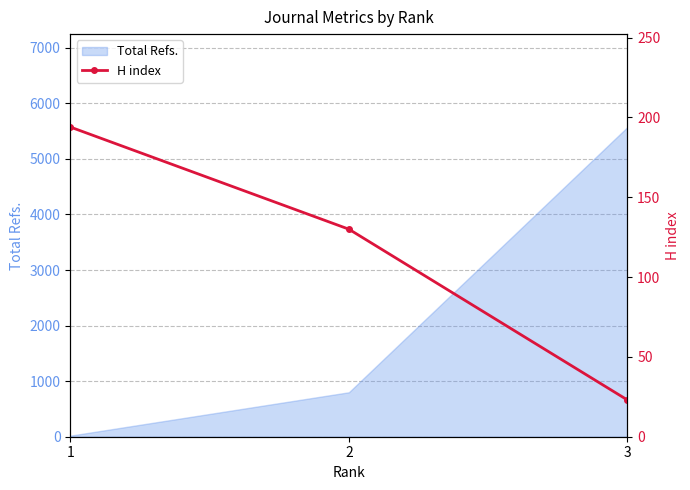

Where is the data nearest to the value 108?

2